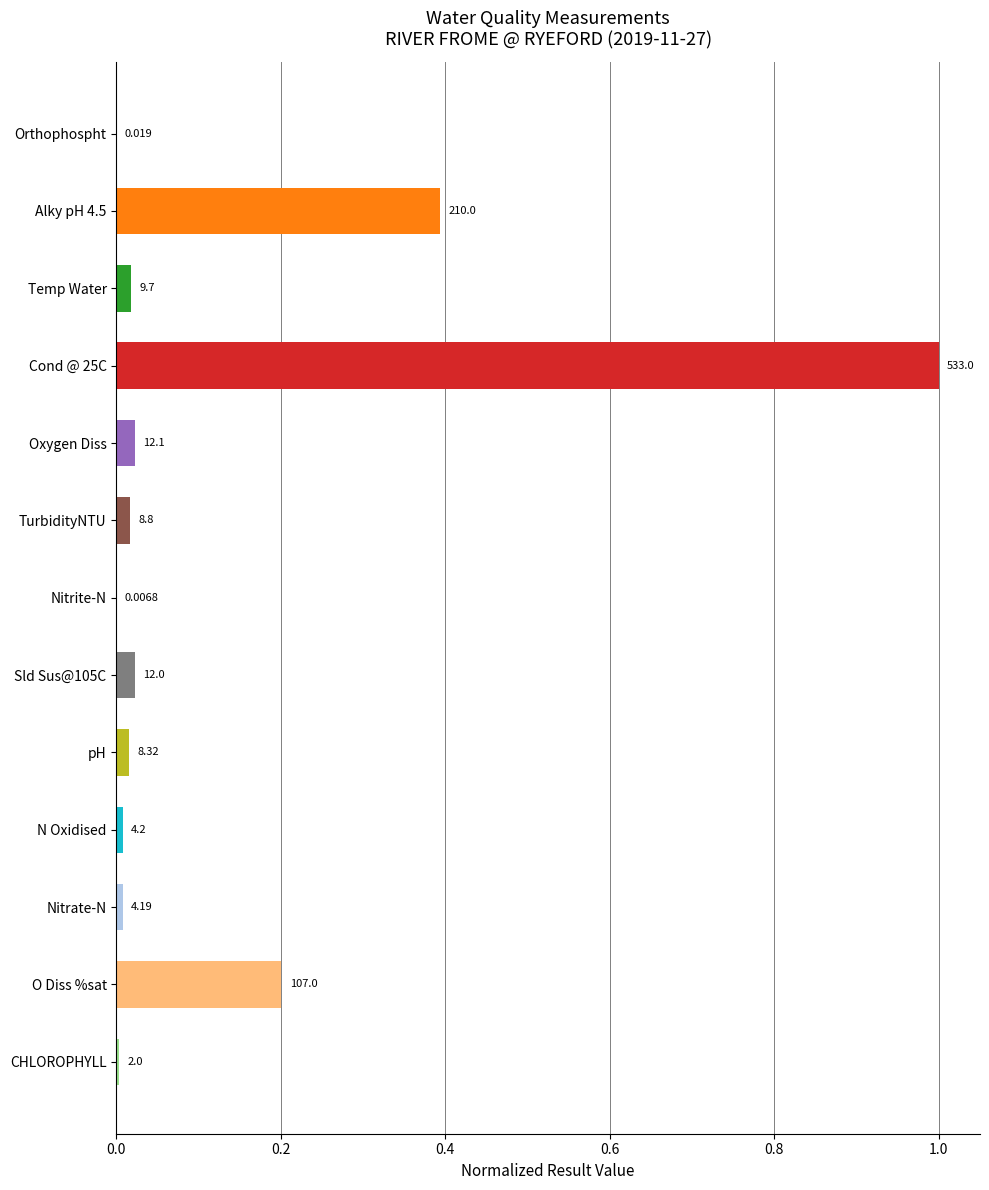

What is the difference between the maximum and minimum values?

1.0